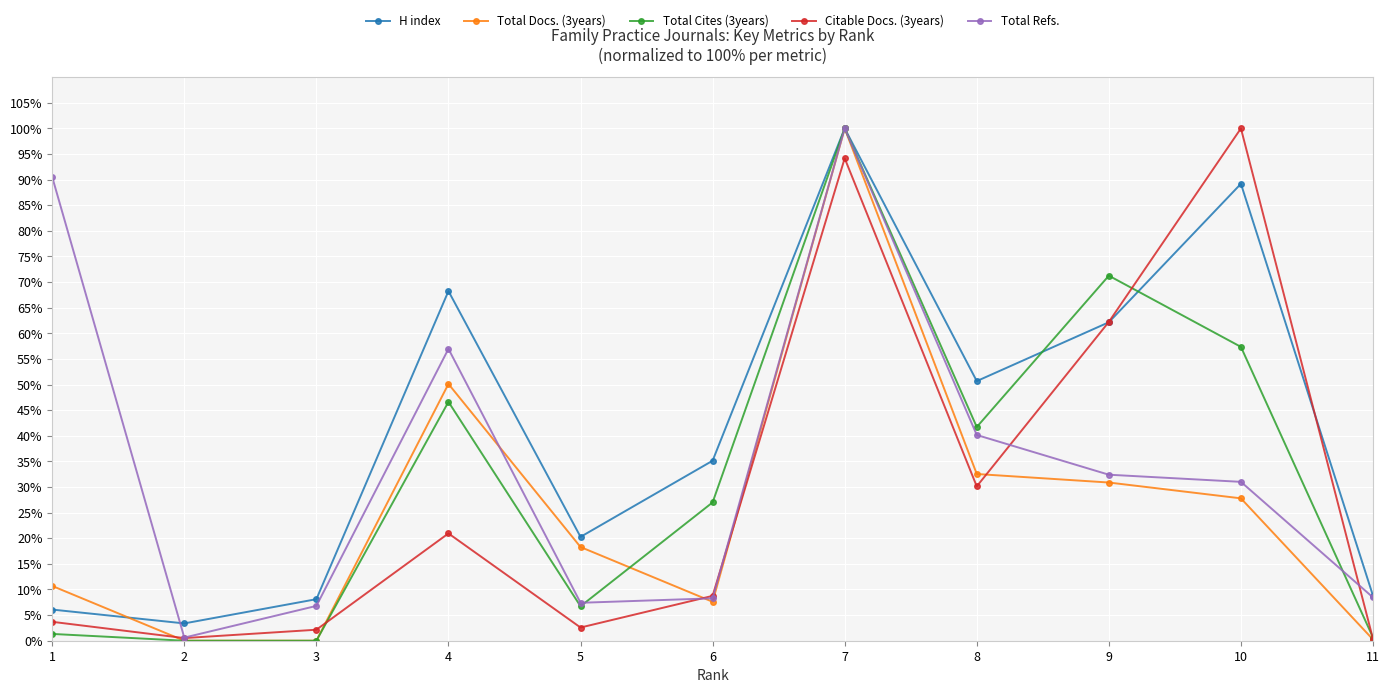

How many categories are shown in the chart?

11